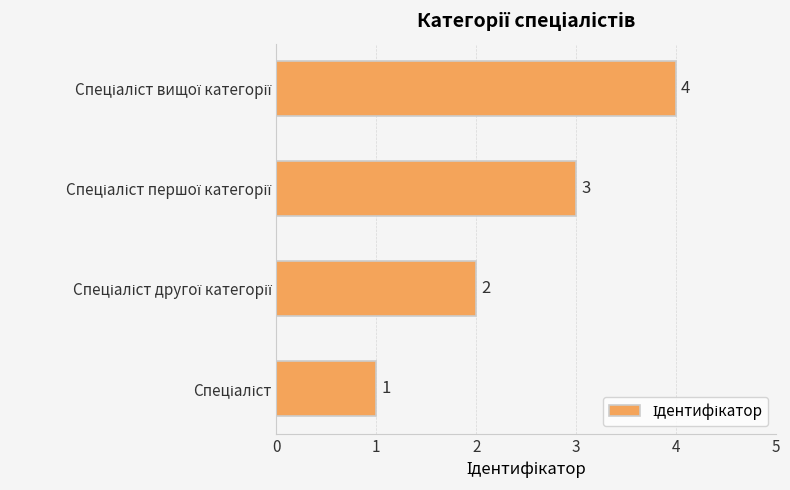

Are the bars horizontal?

Yes